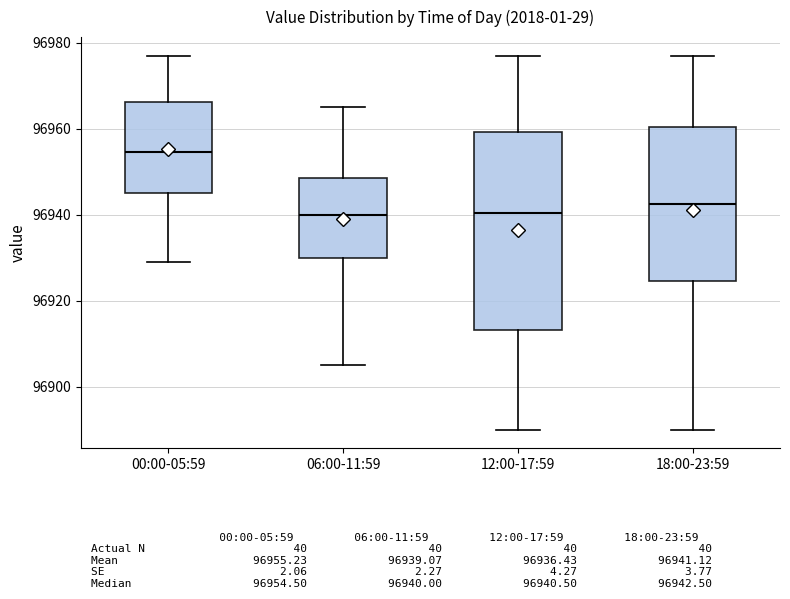

Reading left to right, read every box against the y-axis: the position of its median line, the range the box covers, and the ends of its whiskers. The values are not printed on the chart, so give them approximately, as read against the axis.

00:00-05:59: median 96954, box 96946 to 96966, whiskers 96930 to 96978
06:00-11:59: median 96940, box 96930 to 96948, whiskers 96906 to 96966
12:00-17:59: median 96940, box 96914 to 96960, whiskers 96890 to 96978
18:00-23:59: median 96942, box 96924 to 96960, whiskers 96890 to 96978